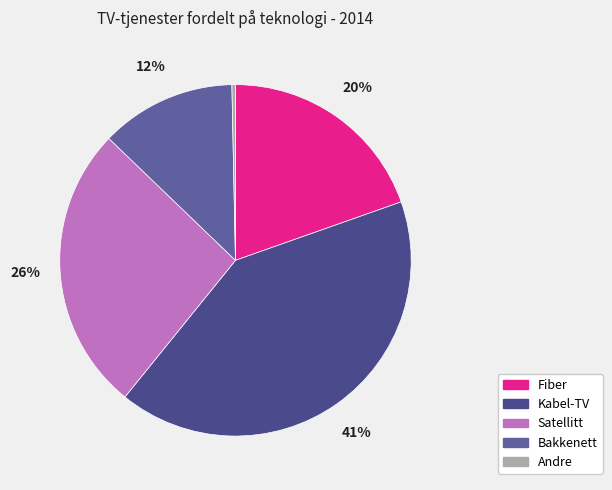

Combined, do Fiber and Bakkenett account for over 50%?

No